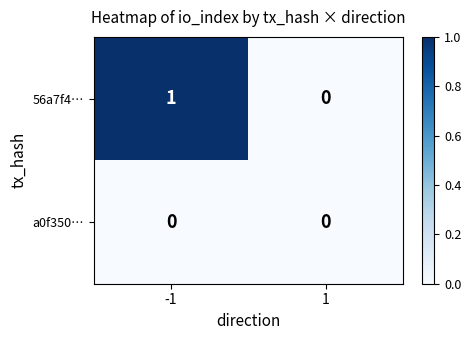

True or false: a0f350… has a value of 0 at -1.

True